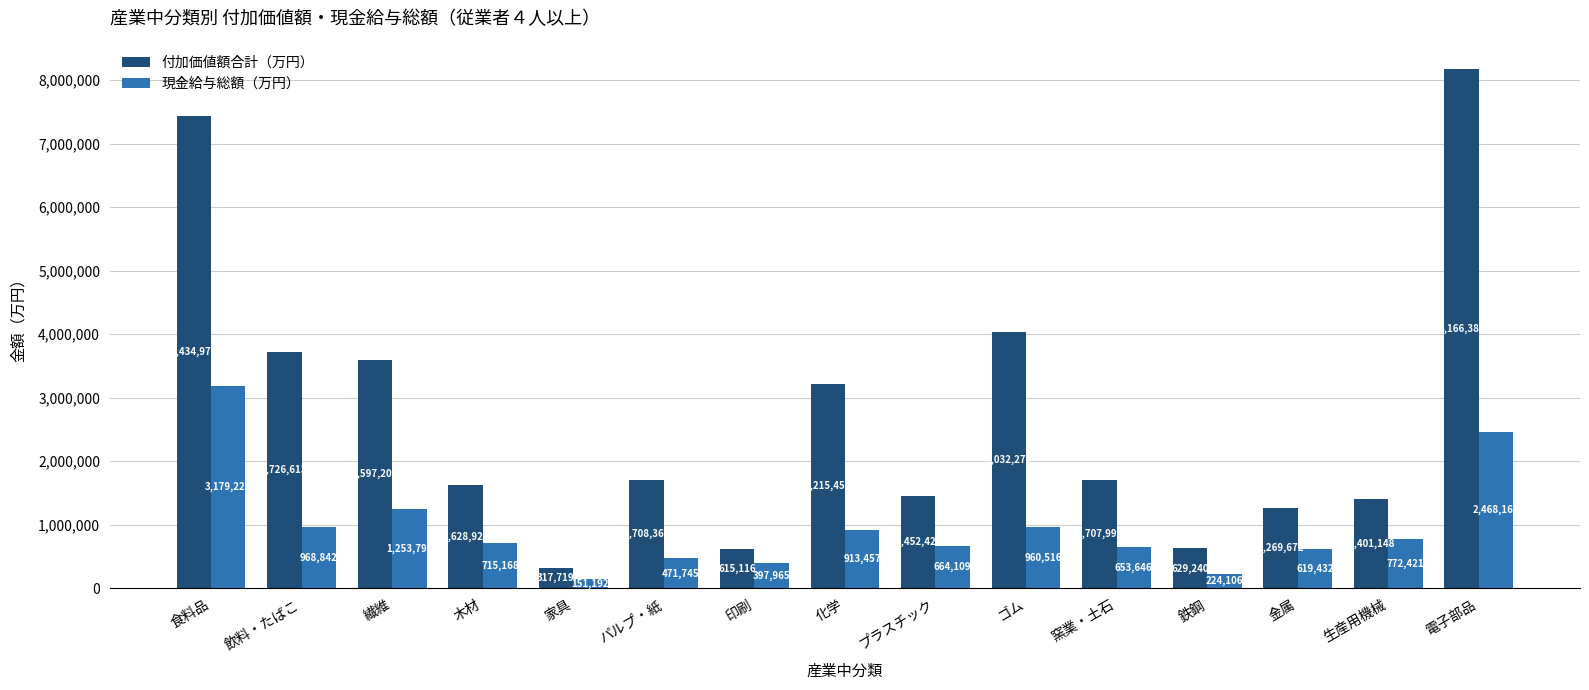

Between 飲料・たばこ and 窯業・土石, which series saw the biggest shift?

付加価値額合計（万円）